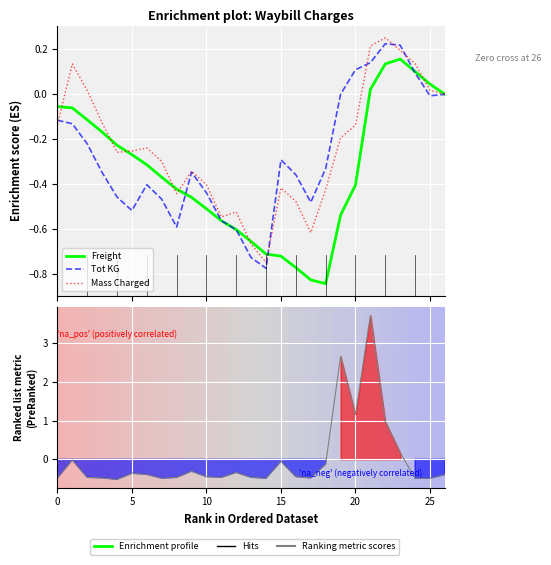

The Ranking metric scores series shows -0.7 at 7. True or false?

False